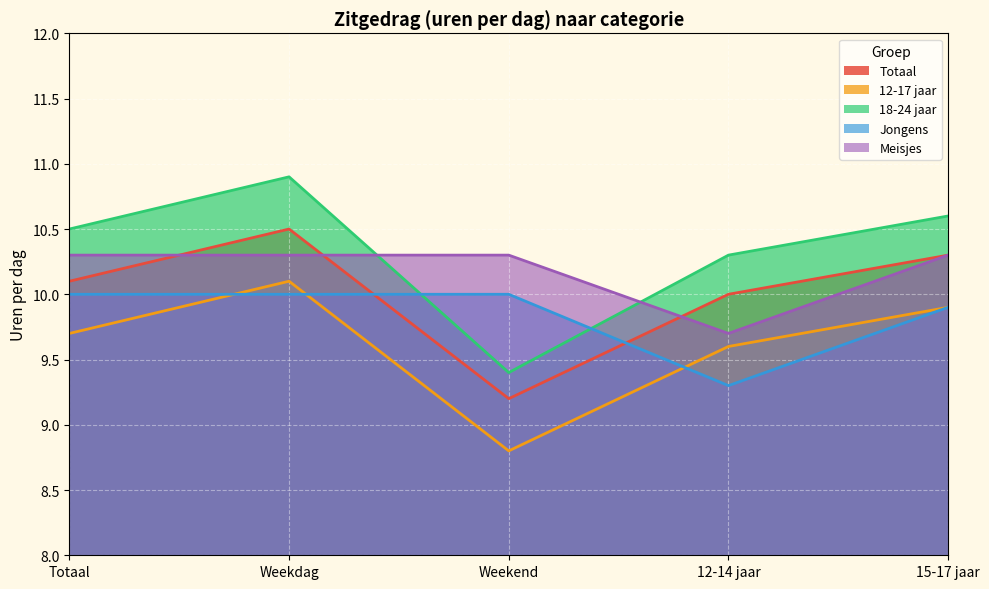

What is the sum of the Meisjes values at Weekend and 15-17 jaar?

20.6